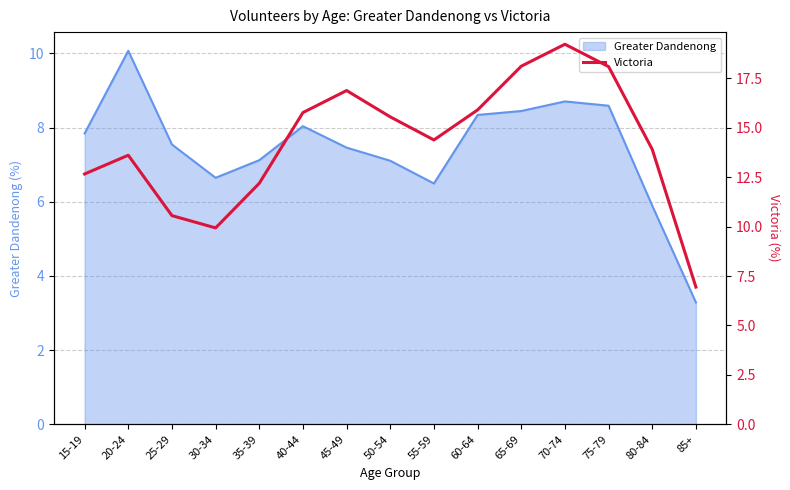

Which category has the lowest value across all series?

85+